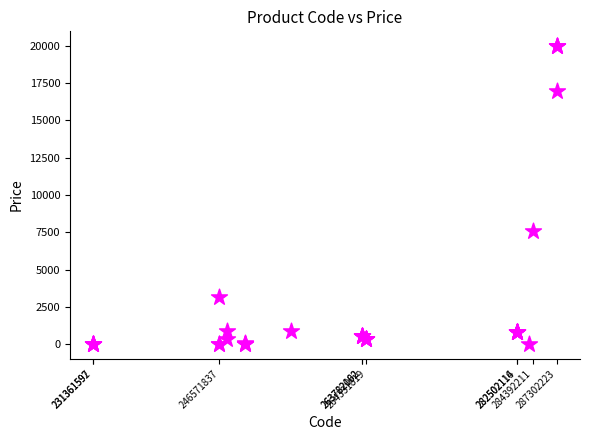

What Y value in the scatter plot is closest to 9995?

7596.5